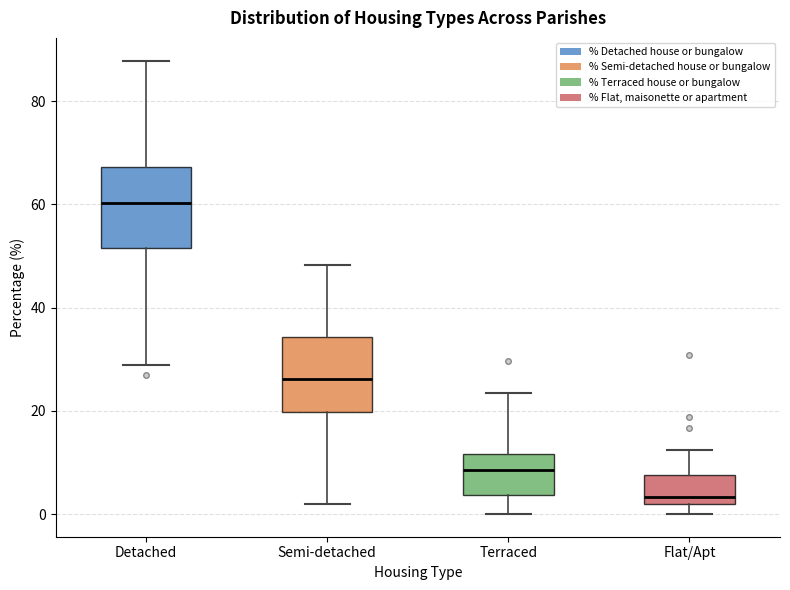

Where is the upper edge of the box for Semi-detached on the y-axis? The values are not printed on the chart, so give them approximately, as read against the axis.

34